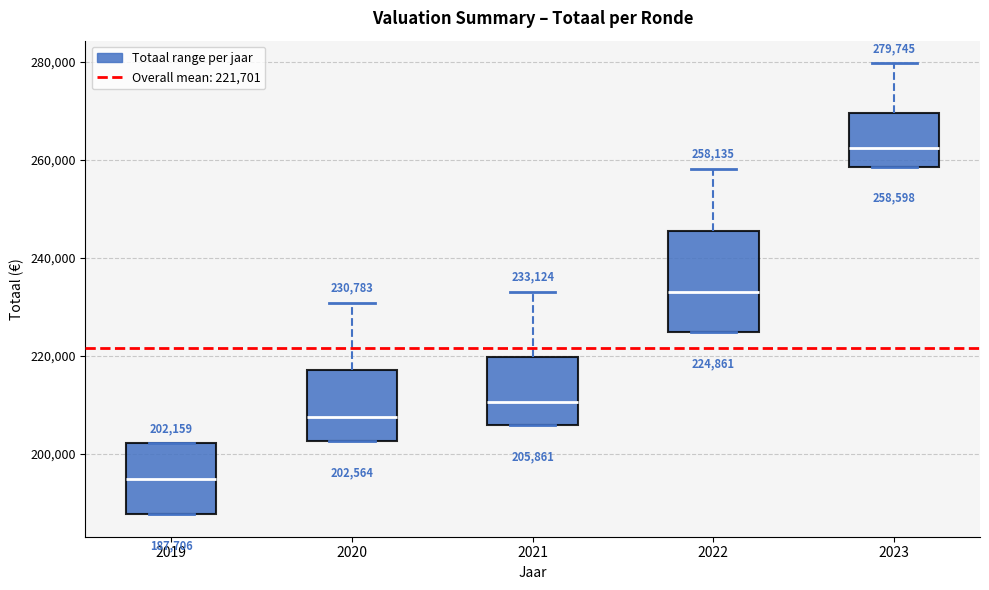

Which box is the tallest, from its lower edge to its upper edge?

2022